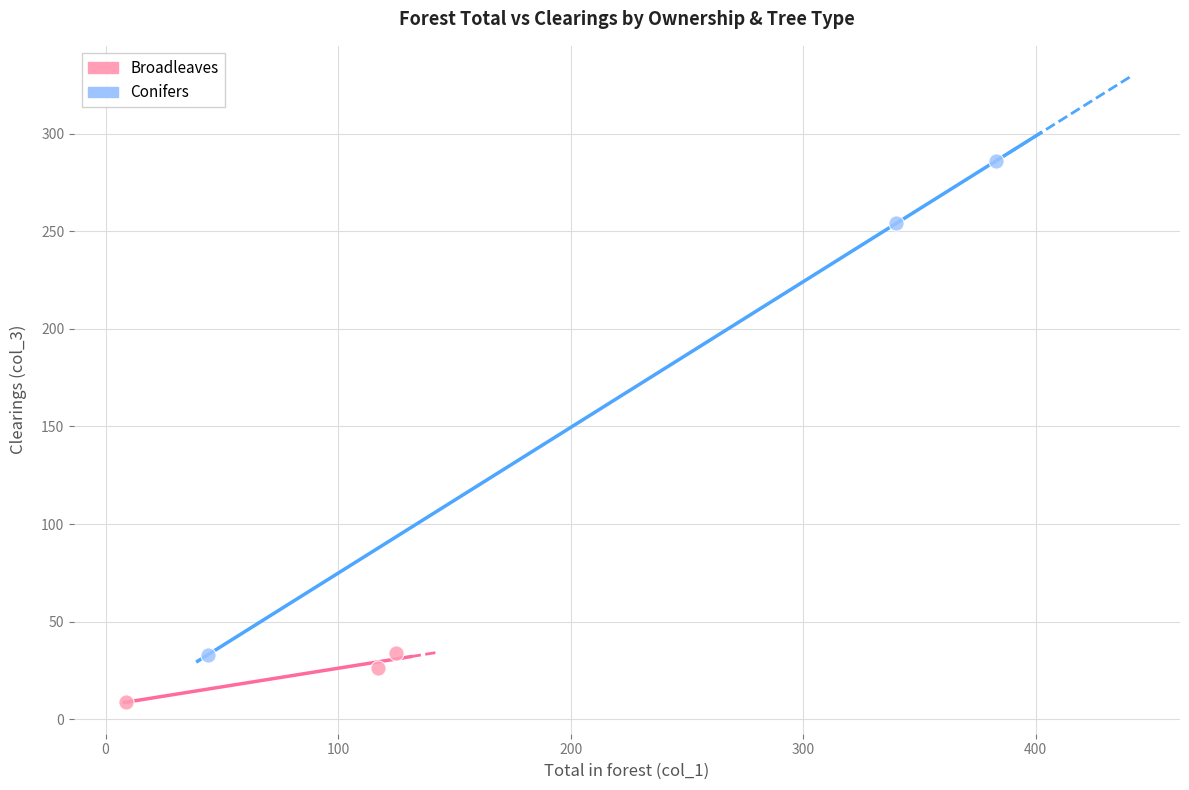

Which series reaches the minimum Y coordinate?

Broadleaves